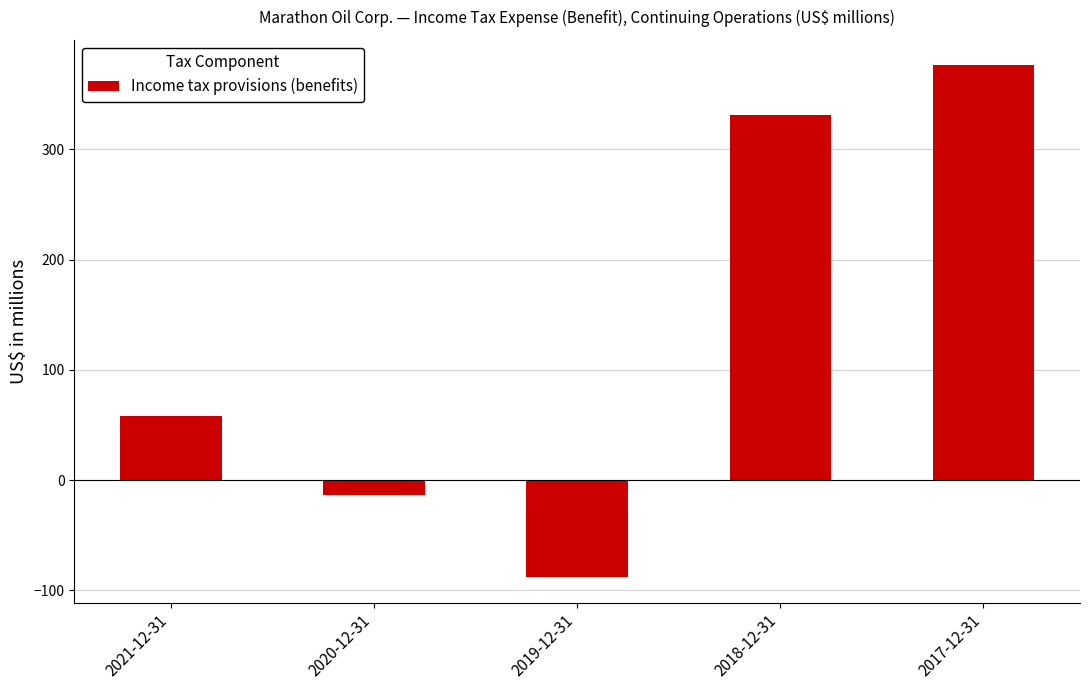

At which label is the value closest to 144?

2021-12-31